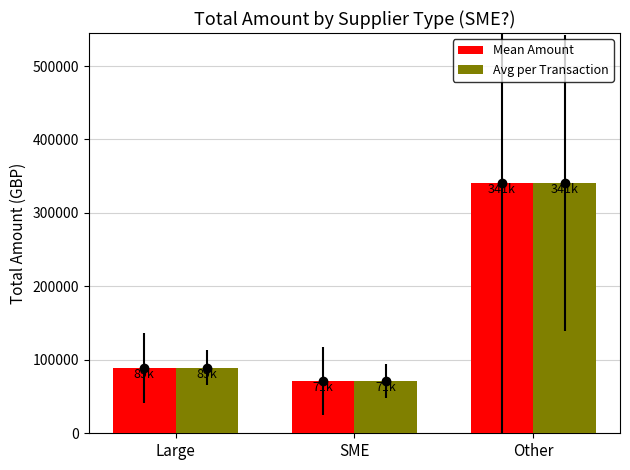

Reading left to right, what are all the values shown in this chart?

Mean Amount: 89307.9	71386.8	340563.7
Avg per Transaction: 89307.9	71386.8	340563.7